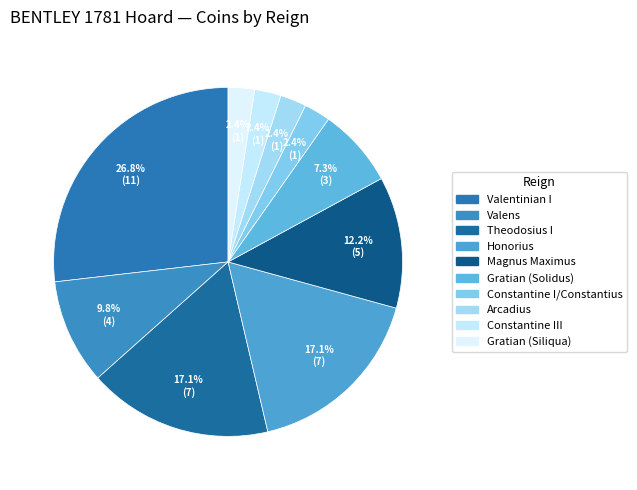

Count the number of slices in the pie.

10